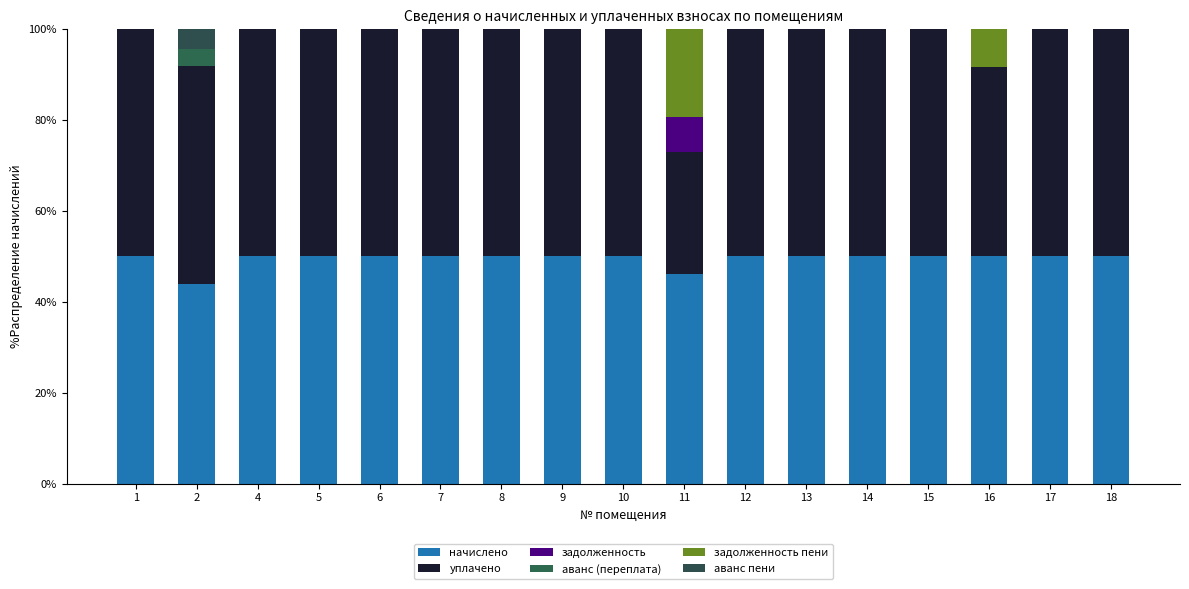

Between 7 and 11, which is larger?

7